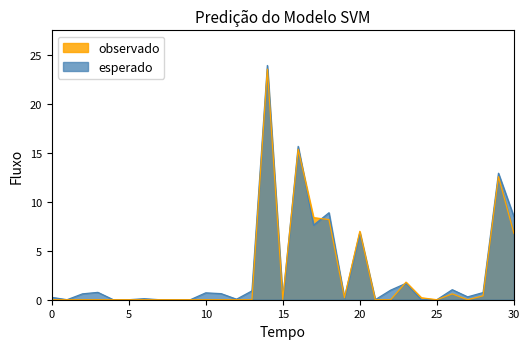

What are all the series names shown in the legend?

observado, esperado